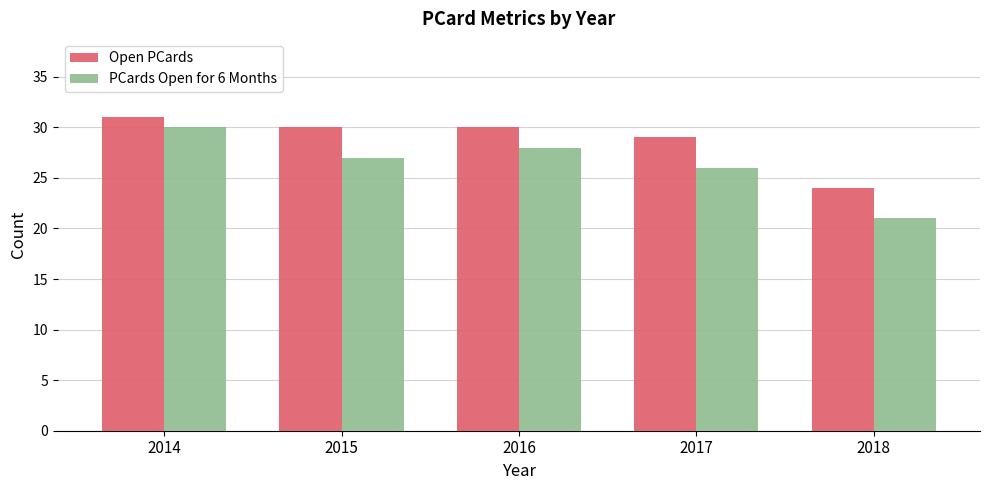

How many Open PCards values are between 29 and 30?

3